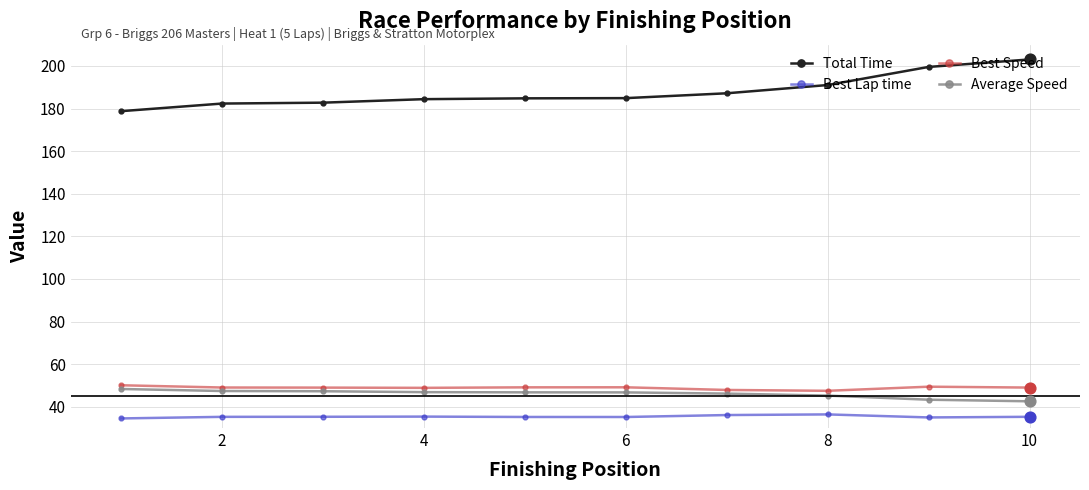

Which series has the largest total across all categories?

Total Time